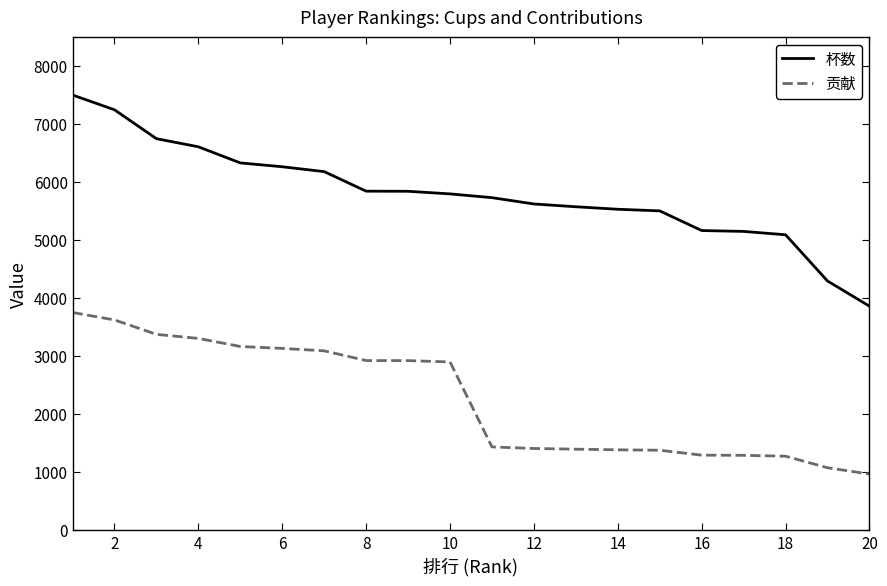

What is the difference between the maximum and minimum values in the 贡献 series?

2786